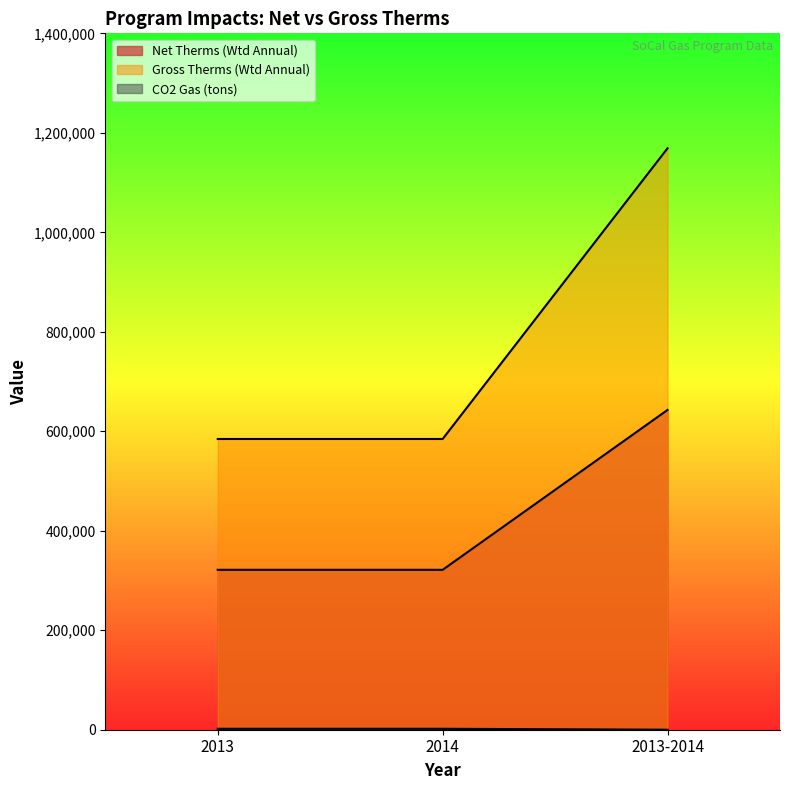

At how many categories does at least one series exceed 379117?

3